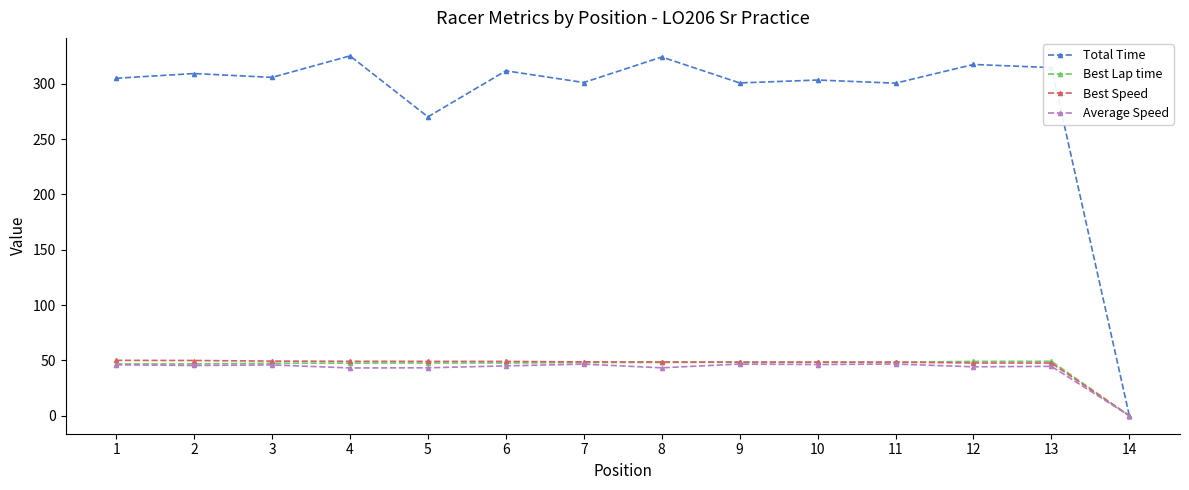

What is the value of the Total Time point at the 1st from the left?

305.0